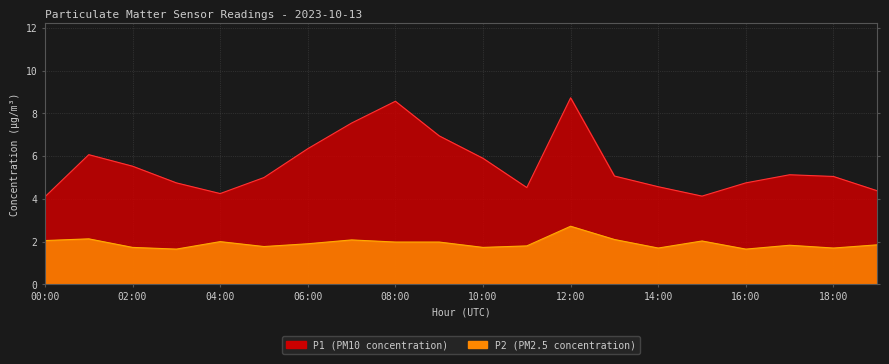

At 09:00, list the series in order from smallest to largest.

P2, P1